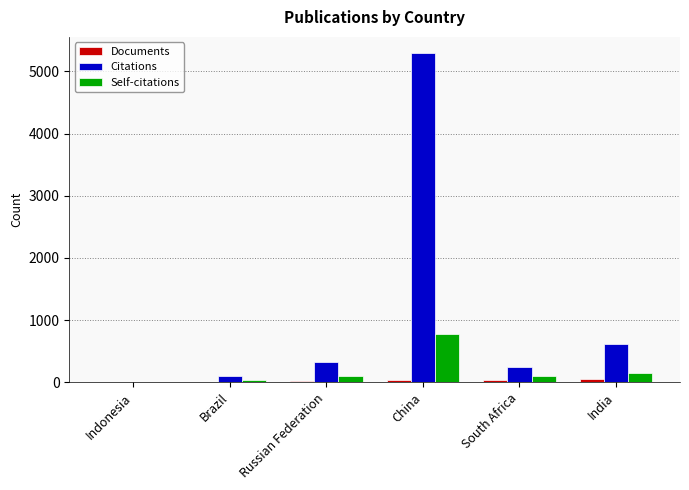

What is the approximate value of Citations at China, to the nearest 50?

5300